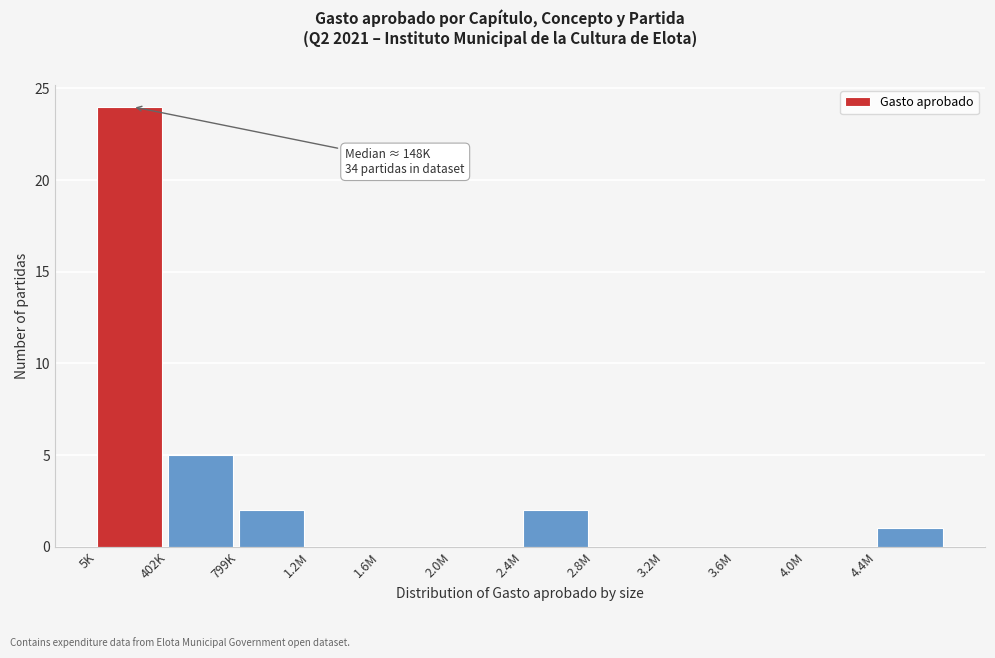

Reading left to right, transcribe all the data shown in this chart.

5K=24	402K=5	799K=2	1.2M=0	1.6M=0	2.0M=0	2.4M=2	2.8M=0	3.2M=0	3.6M=0	4.0M=0	4.4M=1